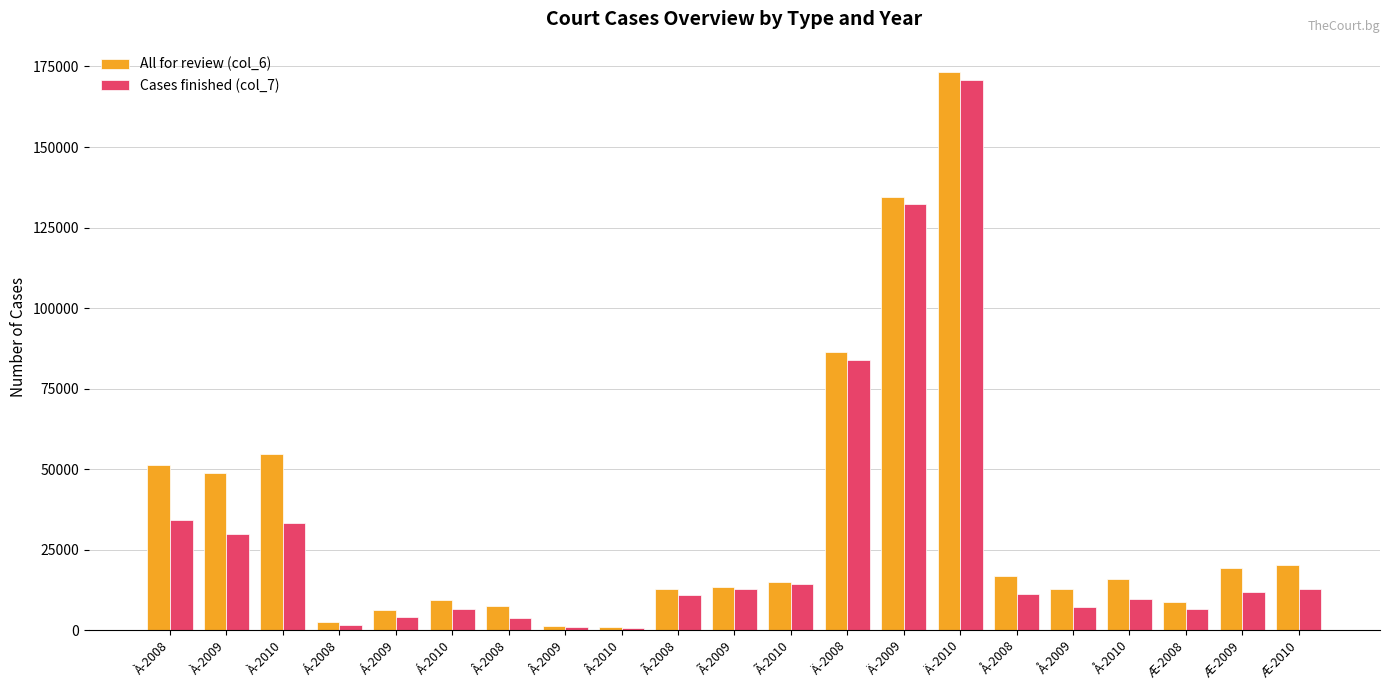

What is the total value across all series at Á-2009?

10059